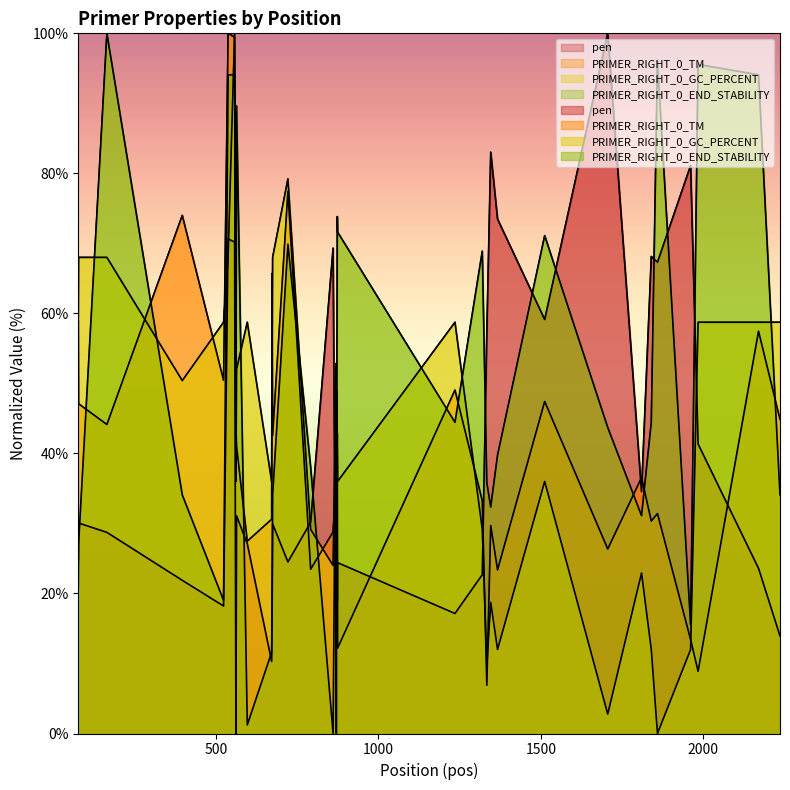

The value of PRIMER_RIGHT_0_TM at 2000 is 74.0. True or false?

True